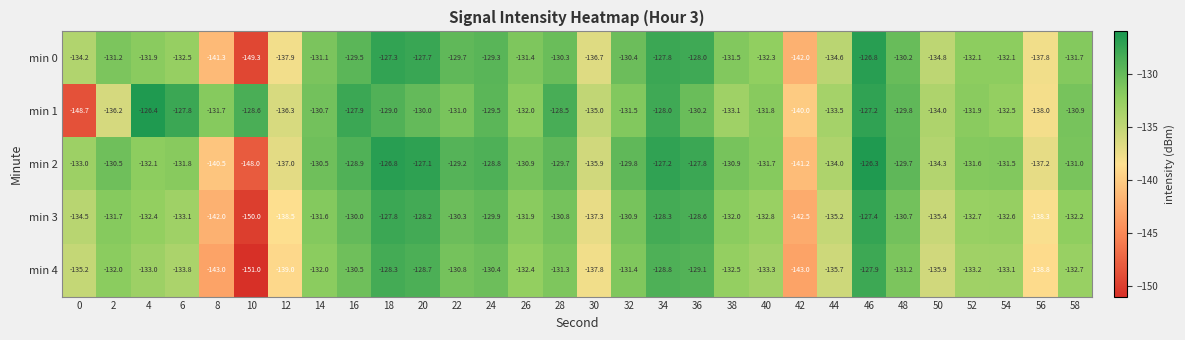

Between 8 and 46, which series saw the biggest shift?

min 4